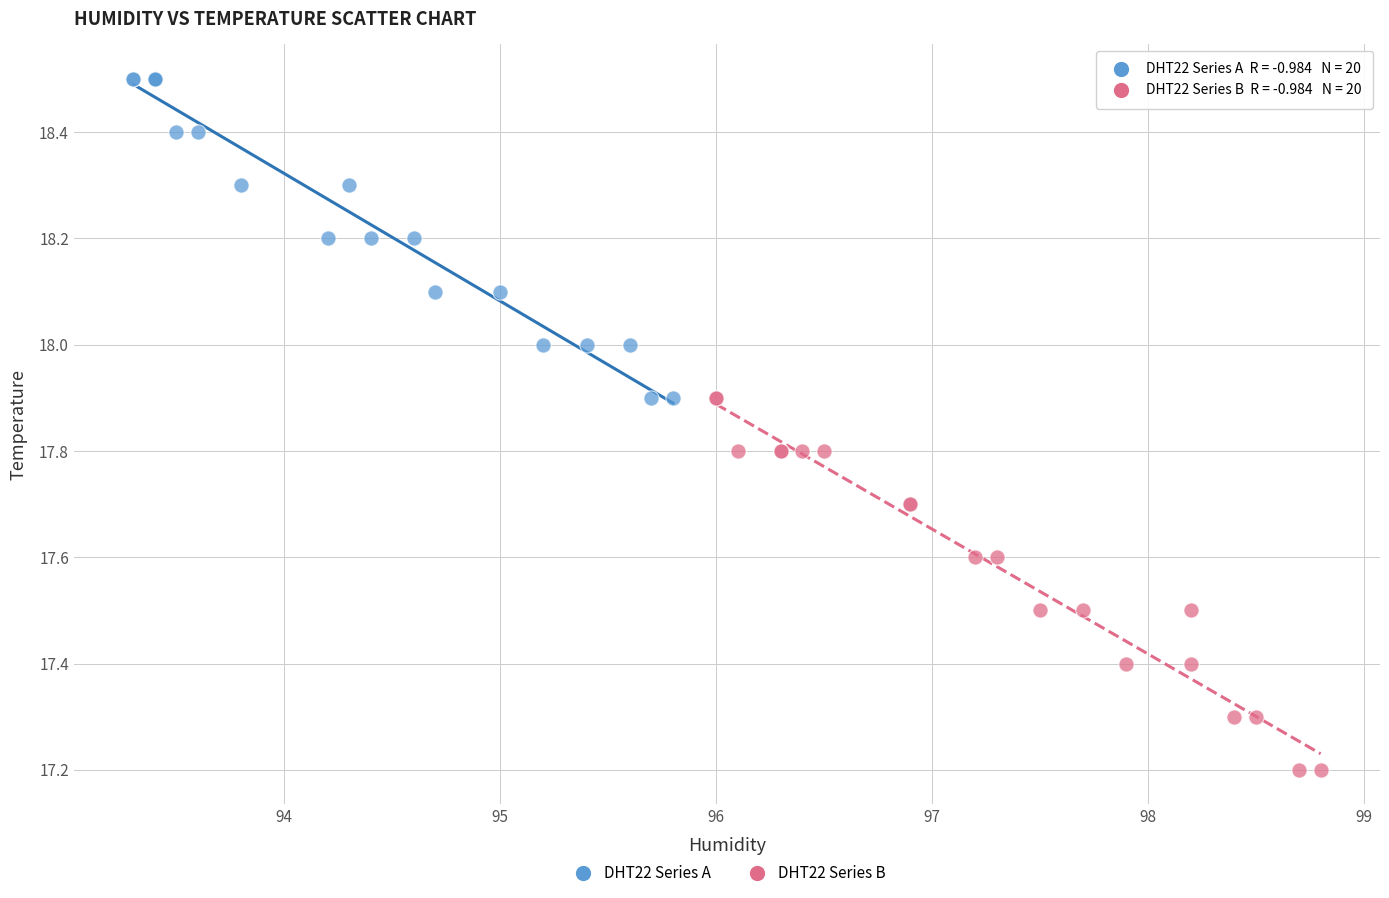

Which series reaches the maximum Y coordinate?

DHT22 Series A